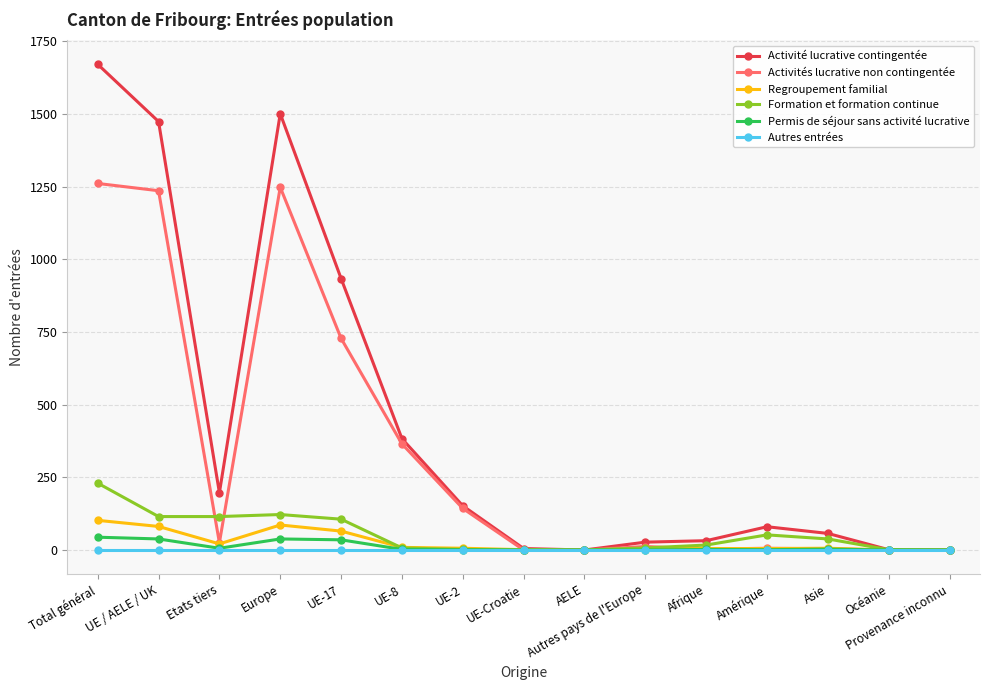

How many series are shown in this chart?

6